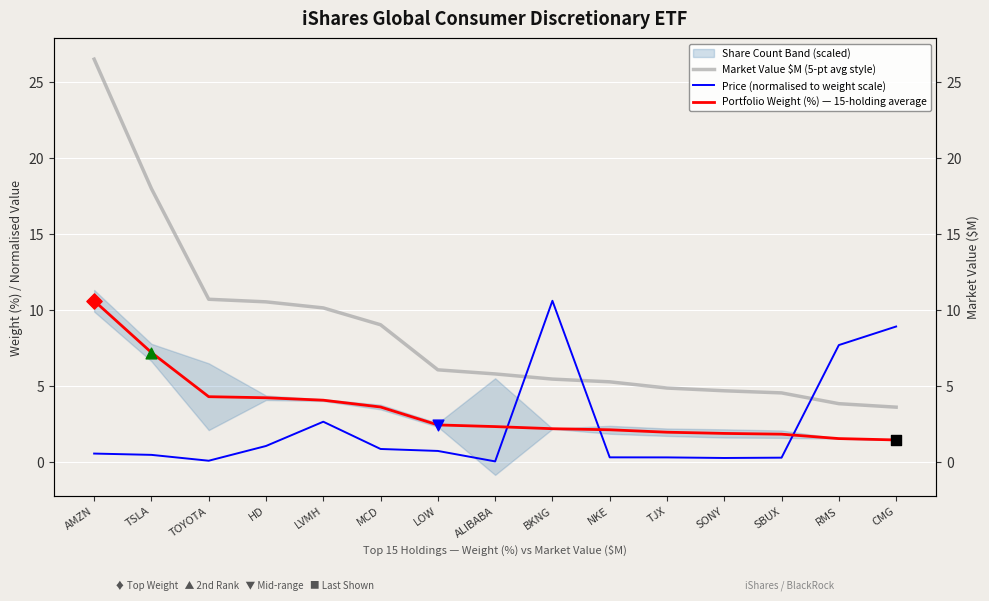

Which series has the widest spread of Y values?

Market Value $M (5-pt avg style)